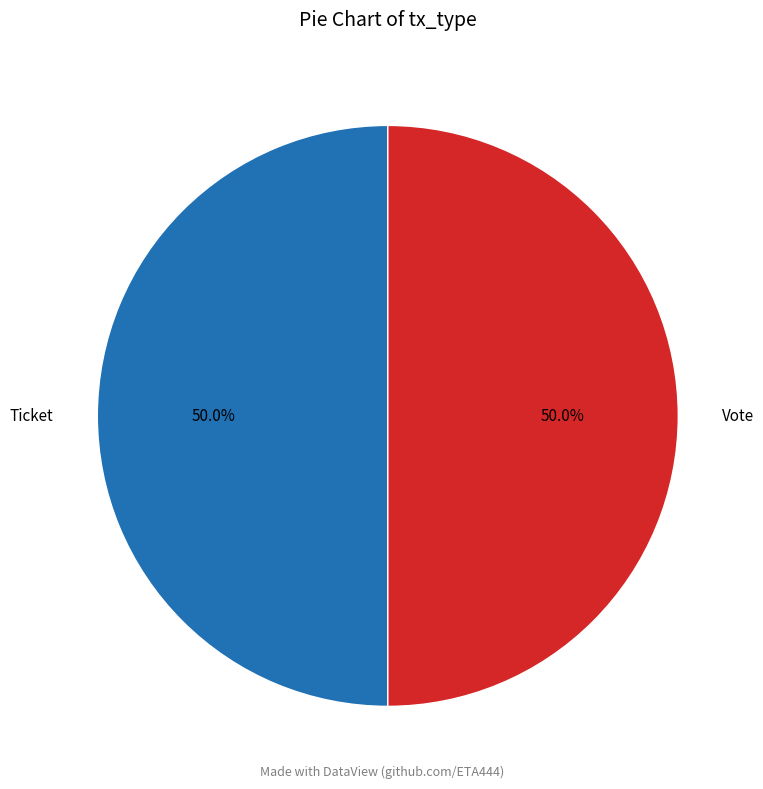

How many slices are in this pie chart?

2